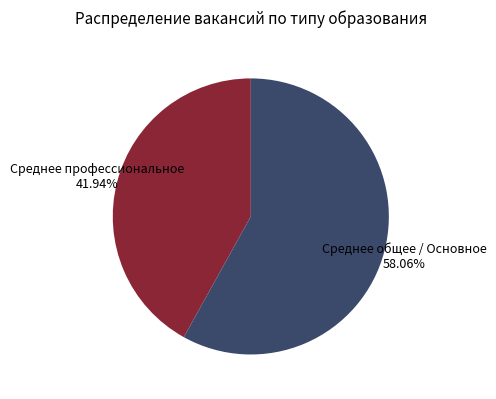

What is the ratio of the value at Среднее профессиональное to the value at Среднее общее / Основное?

0.7